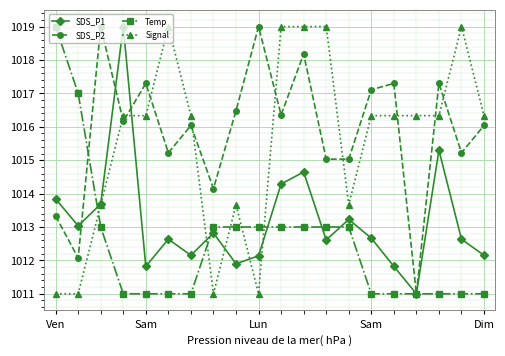

True or false: Temp and Signal intersect in this chart.

True